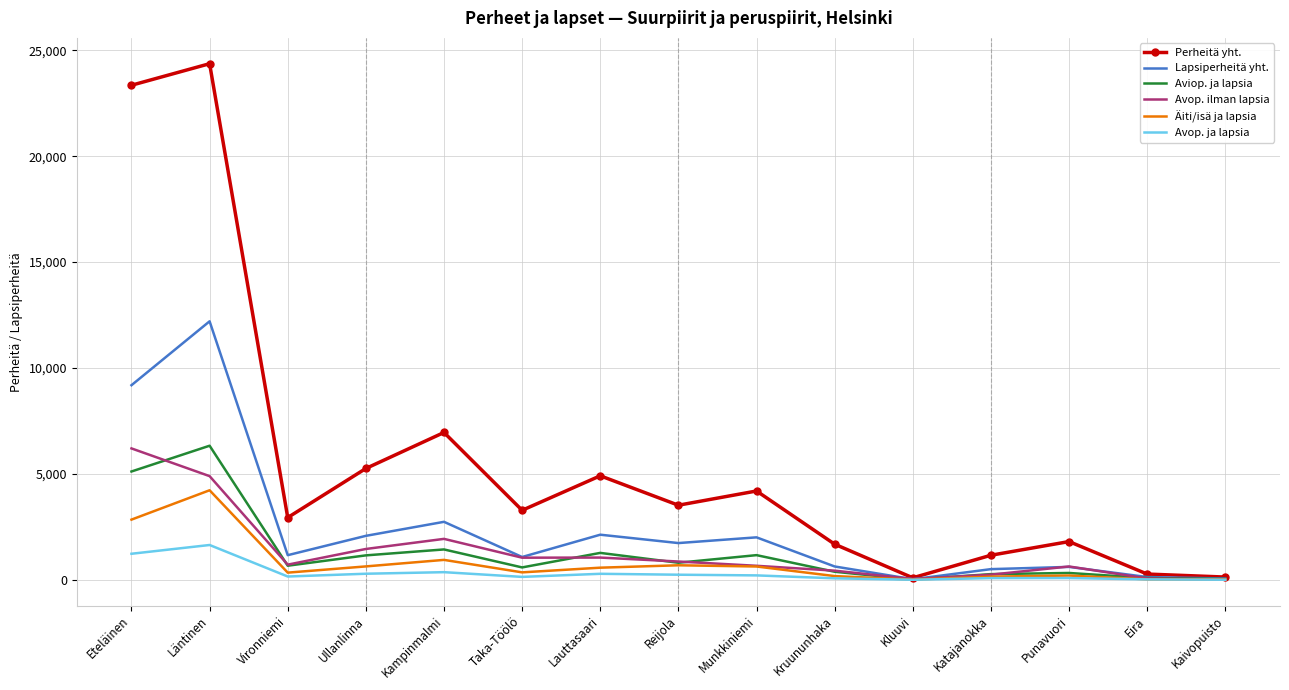

Which series has the largest range (max minus min)?

Perheitä yht.